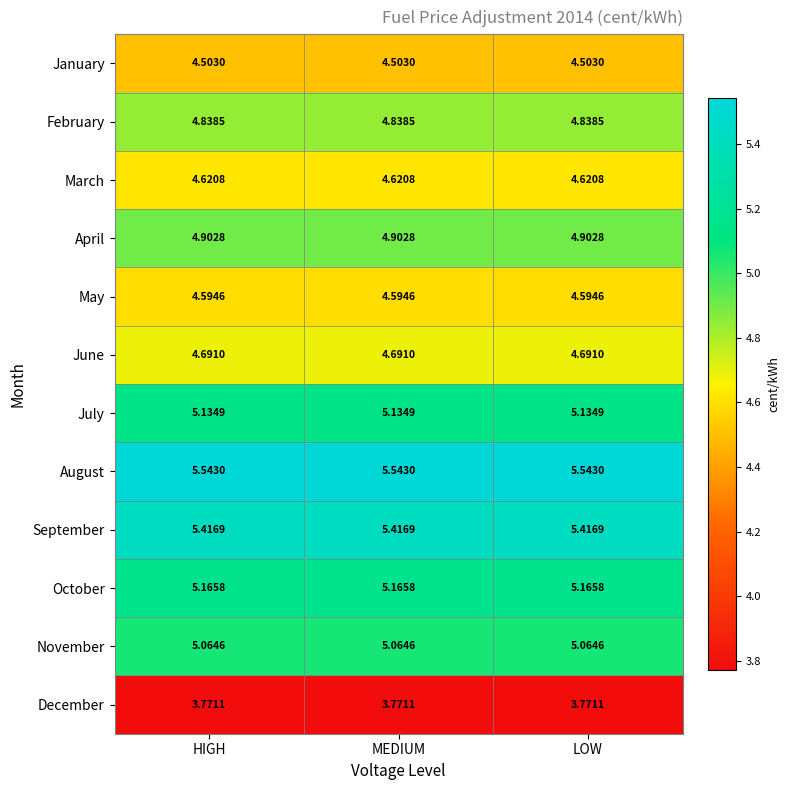

Is the value of June at LOW greater than the value of March at MEDIUM?

Yes